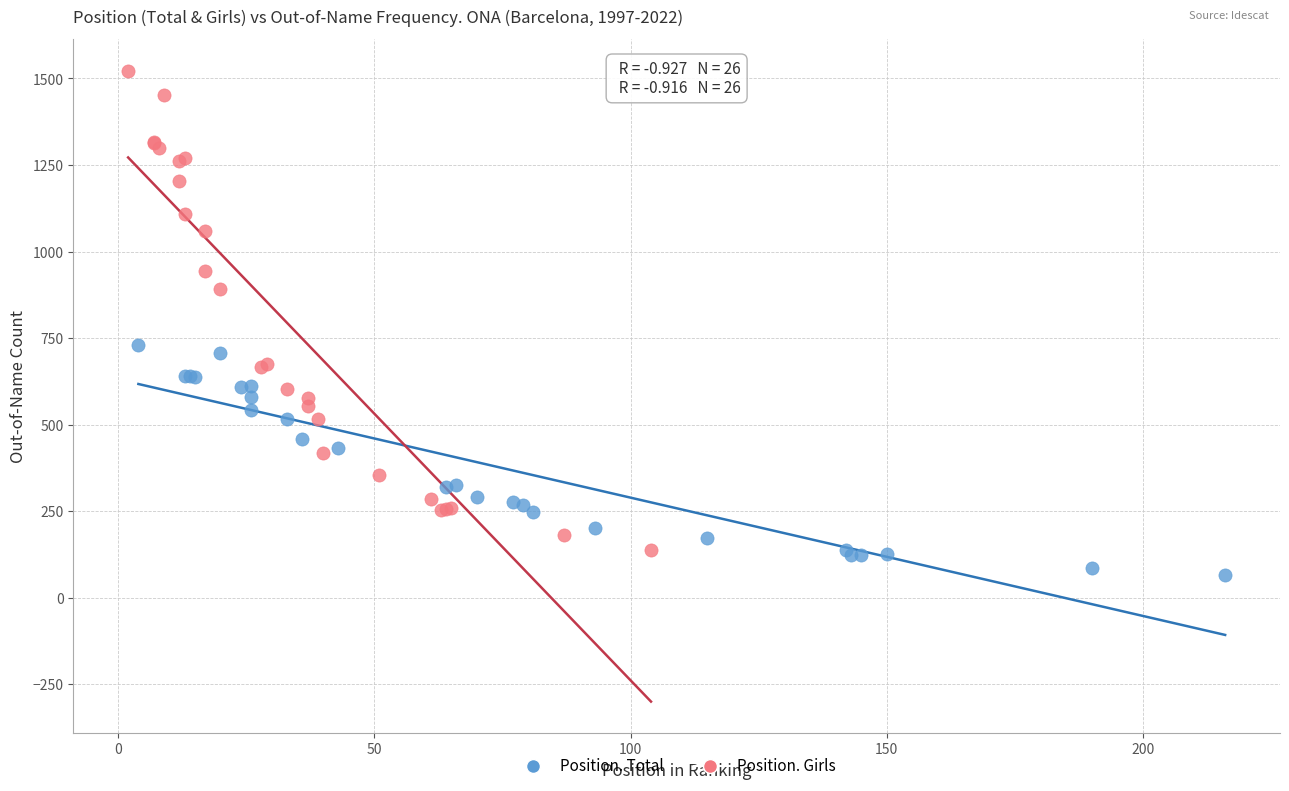

Which series reaches the maximum Y coordinate?

Position. Girls